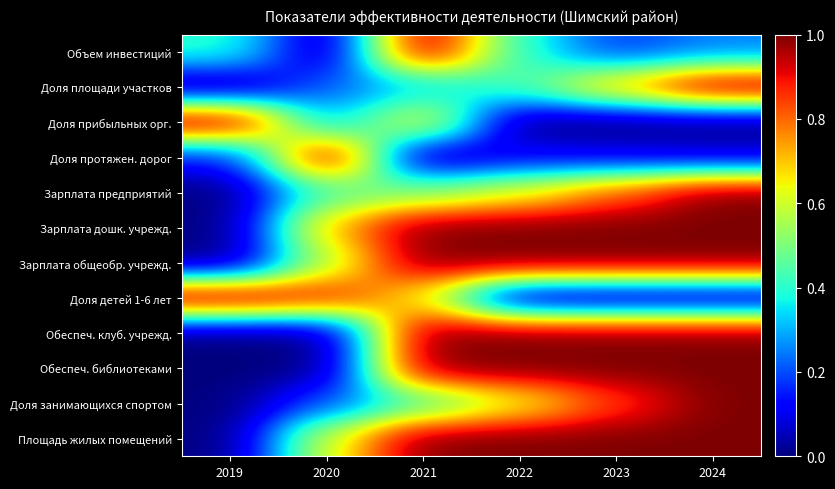

Rank the series at 2021 from lowest to highest value.

Доля протяжен. дорог, Доля площади участков, Доля занимающихся спортом, Зарплата предприятий, Доля детей 1-6 лет, Доля прибыльных орг., Зарплата дошк. учрежд., Зарплата общеобр. учрежд., Объем инвестиций, Обеспеч. клуб. учрежд., Обеспеч. библиотеками, Площадь жилых помещений